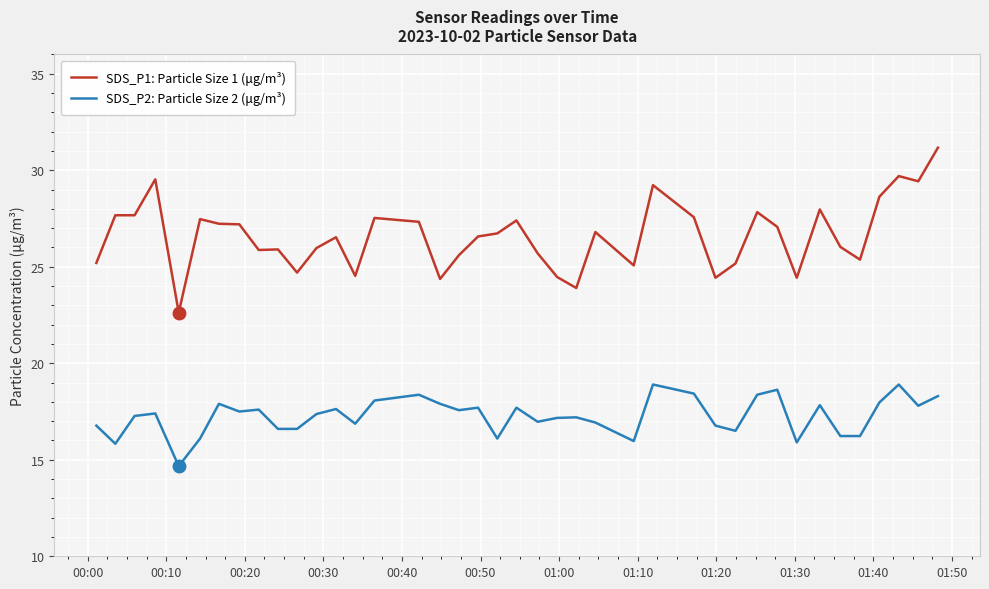

Which series has the largest total across all categories?

SDS_P1: Particle Size 1 (μg/m³)